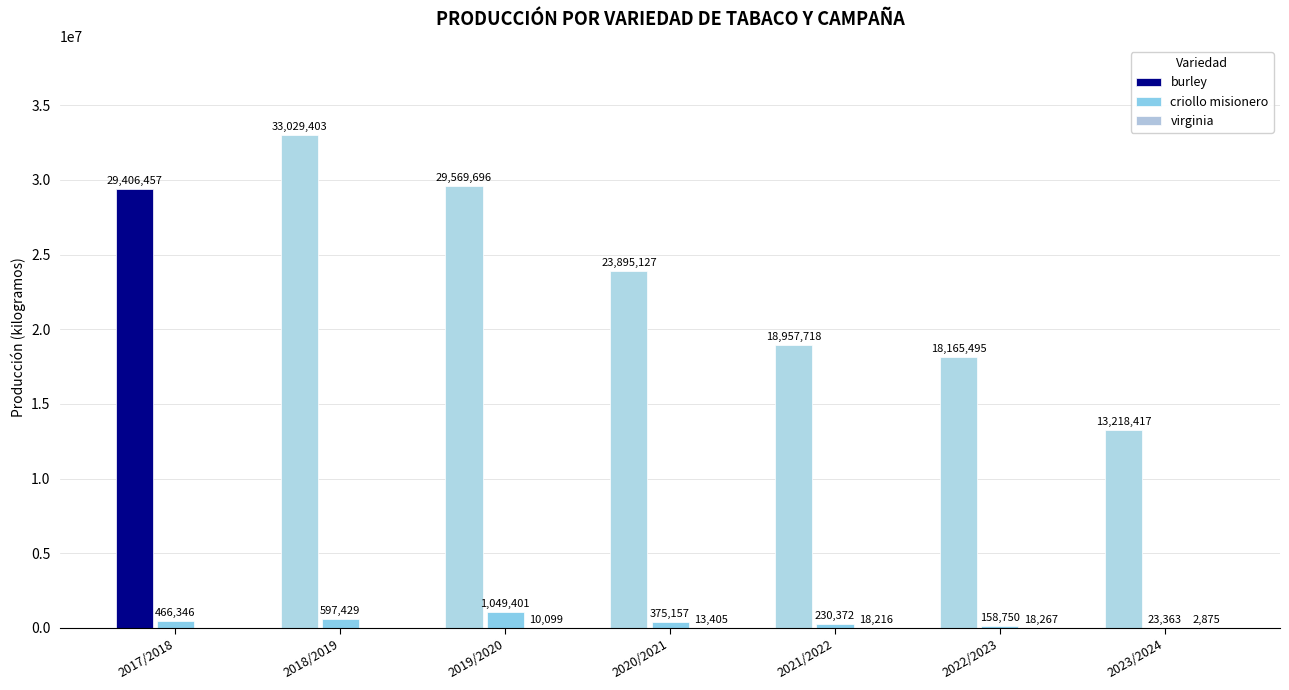

The burley series shows 17475007 at 2023/2024. True or false?

False